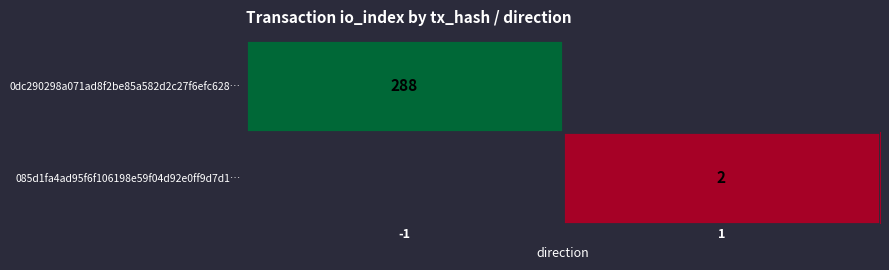

True or false: 085d1fa4ad95f6f106198e59f04d92e0ff9d7d1… has a value of 2 at 1.

True